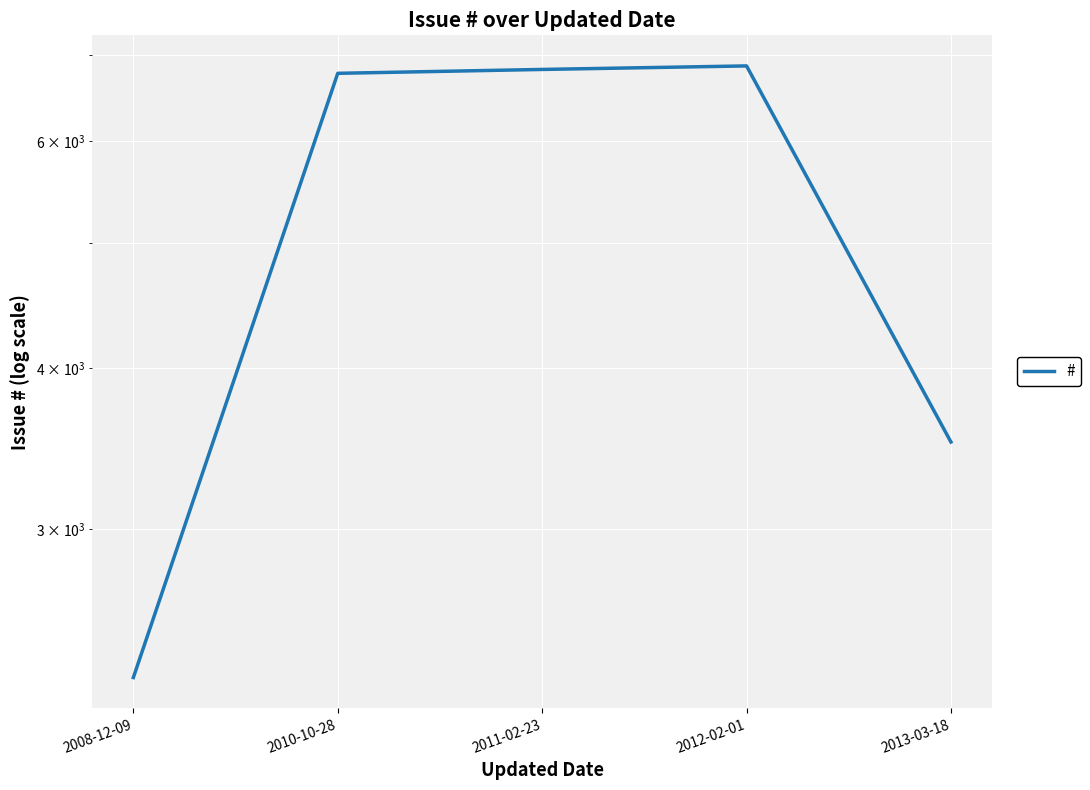

What is the average value?

5251